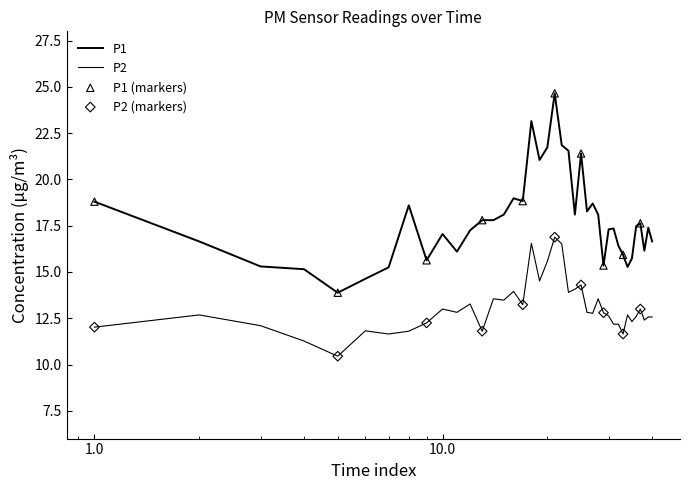

How many lines are shown in the chart?

2